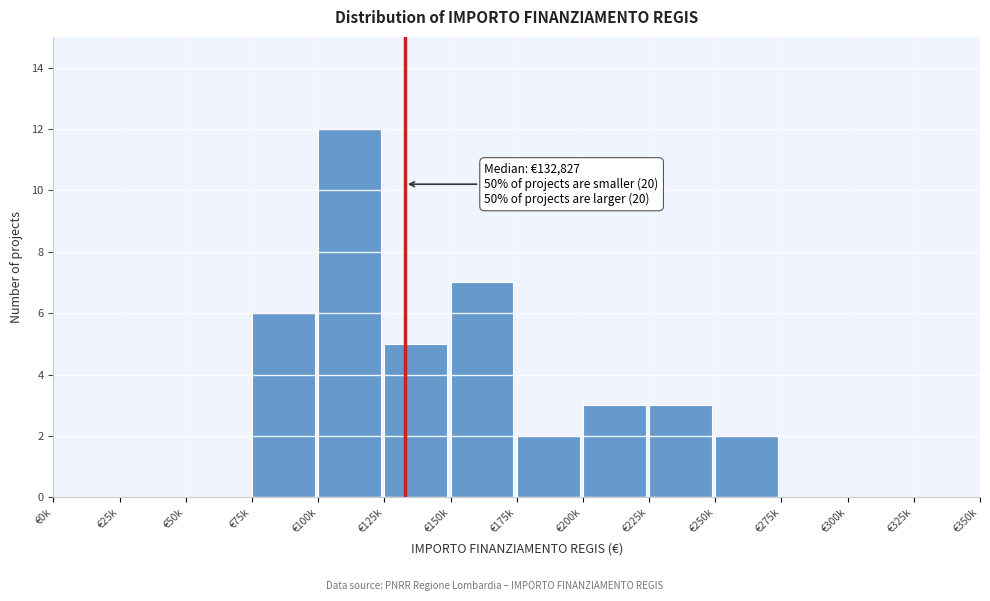

Reading left to right, transcribe all the data shown in this chart.

€0k=0	€25k=0	€50k=0	€75k=6	€100k=12	€125k=5	€150k=7	€175k=2	€200k=3	€225k=3	€250k=2	€275k=0	€300k=0	€325k=0